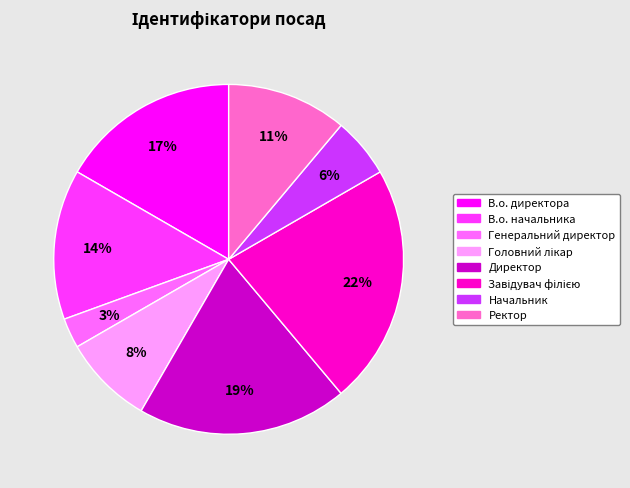

Which slice is the smallest?

Генеральний директор